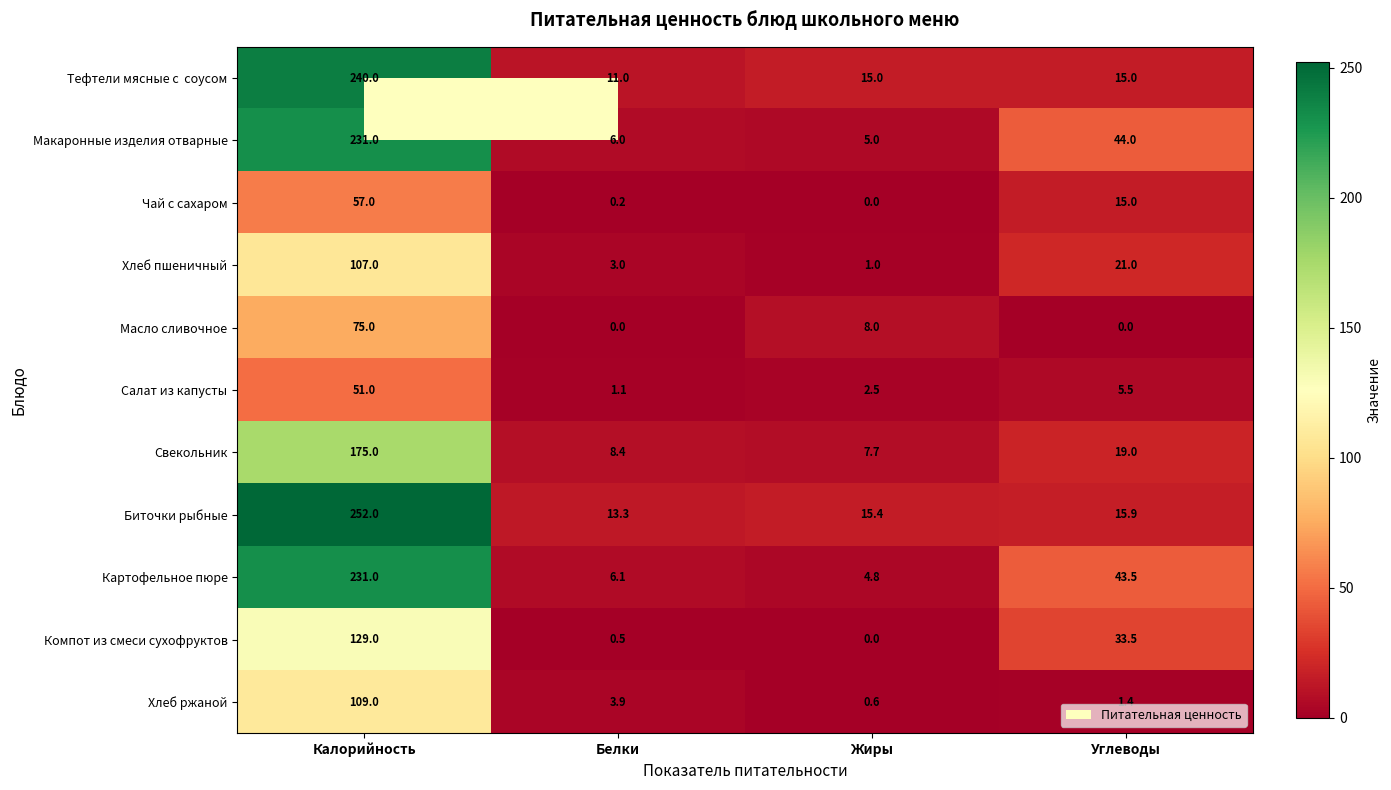

At which label does Салат из капусты first exceed 5?

Калорийность